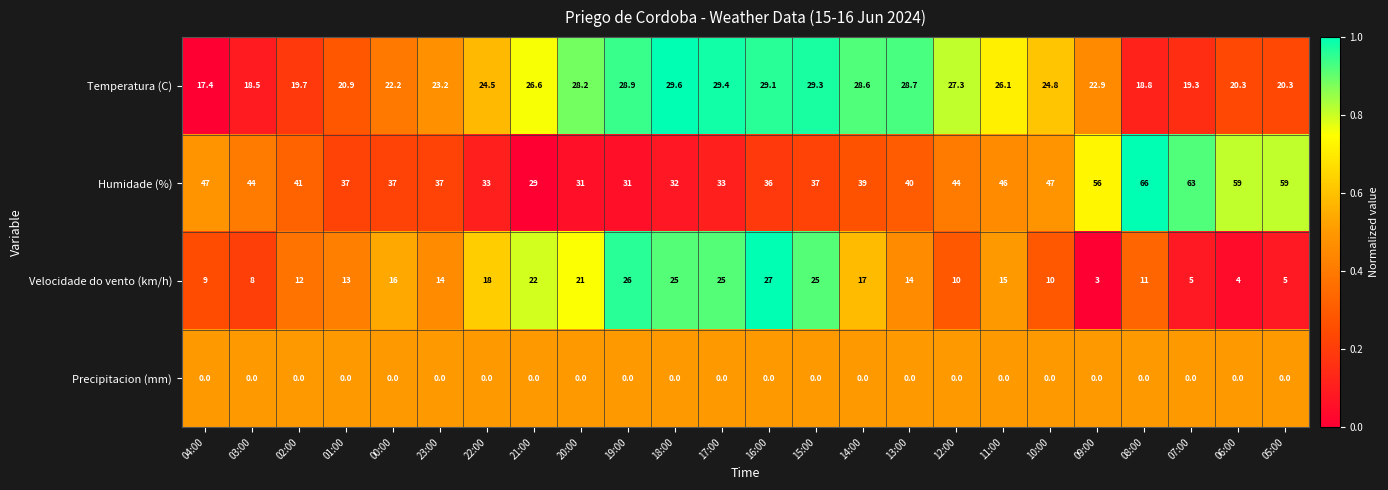

What is the difference between the highest and lowest values at 23:00?

37.0